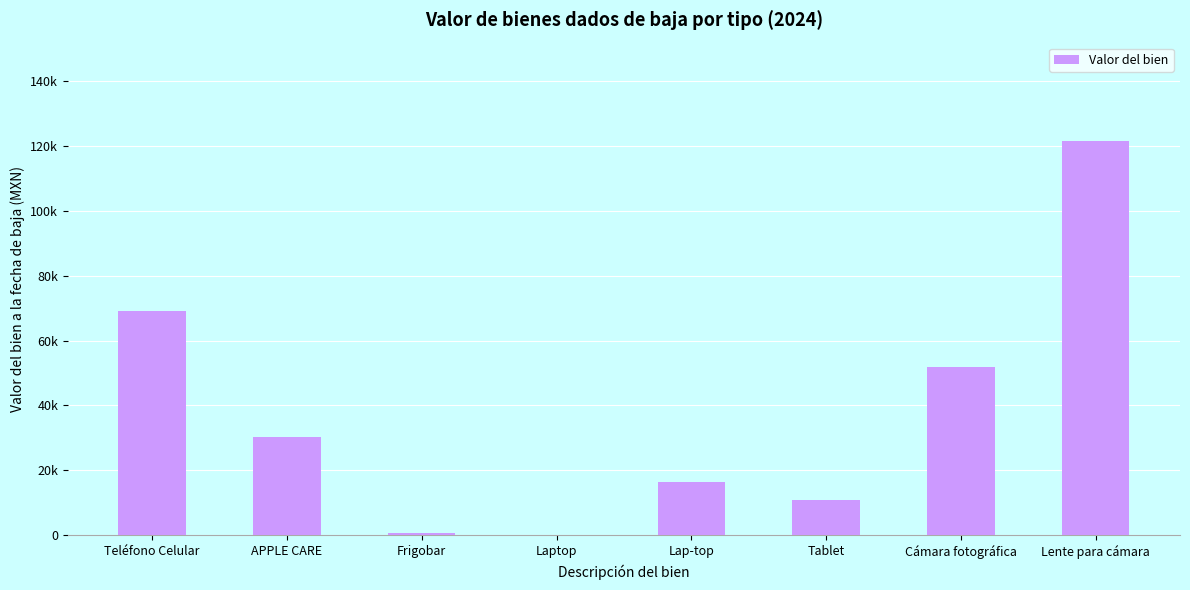

What is the smallest value displayed?

2.0